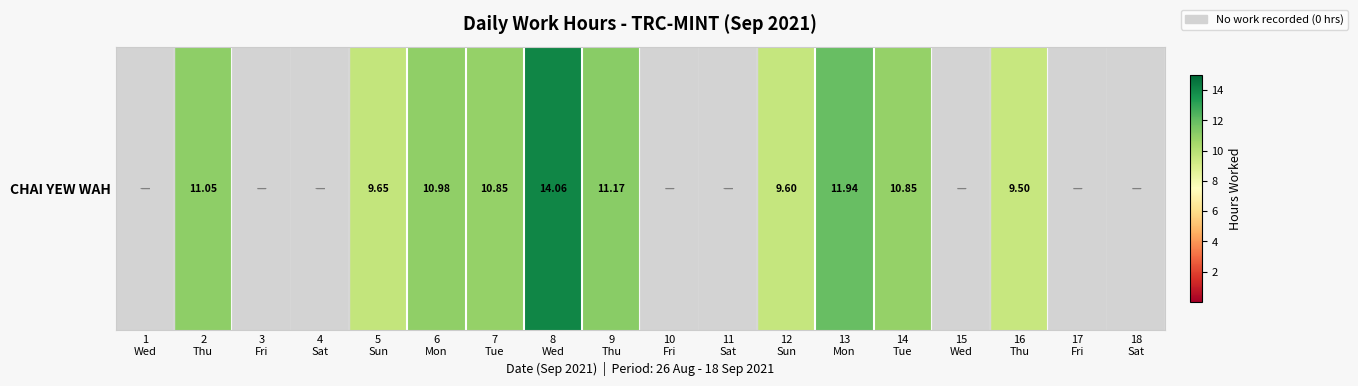

Where is the data nearest to the value 7?

16
Thu